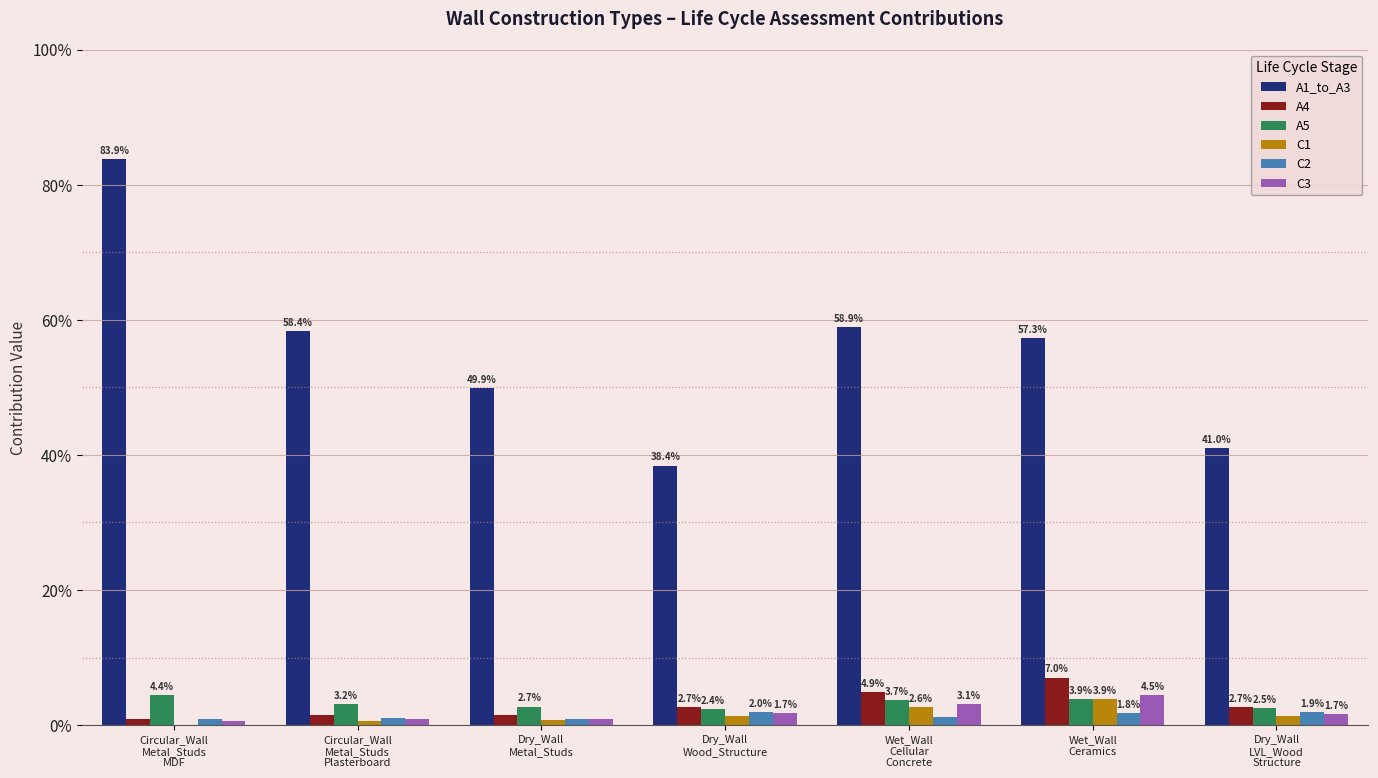

Which series has the largest range (max minus min)?

A1_to_A3